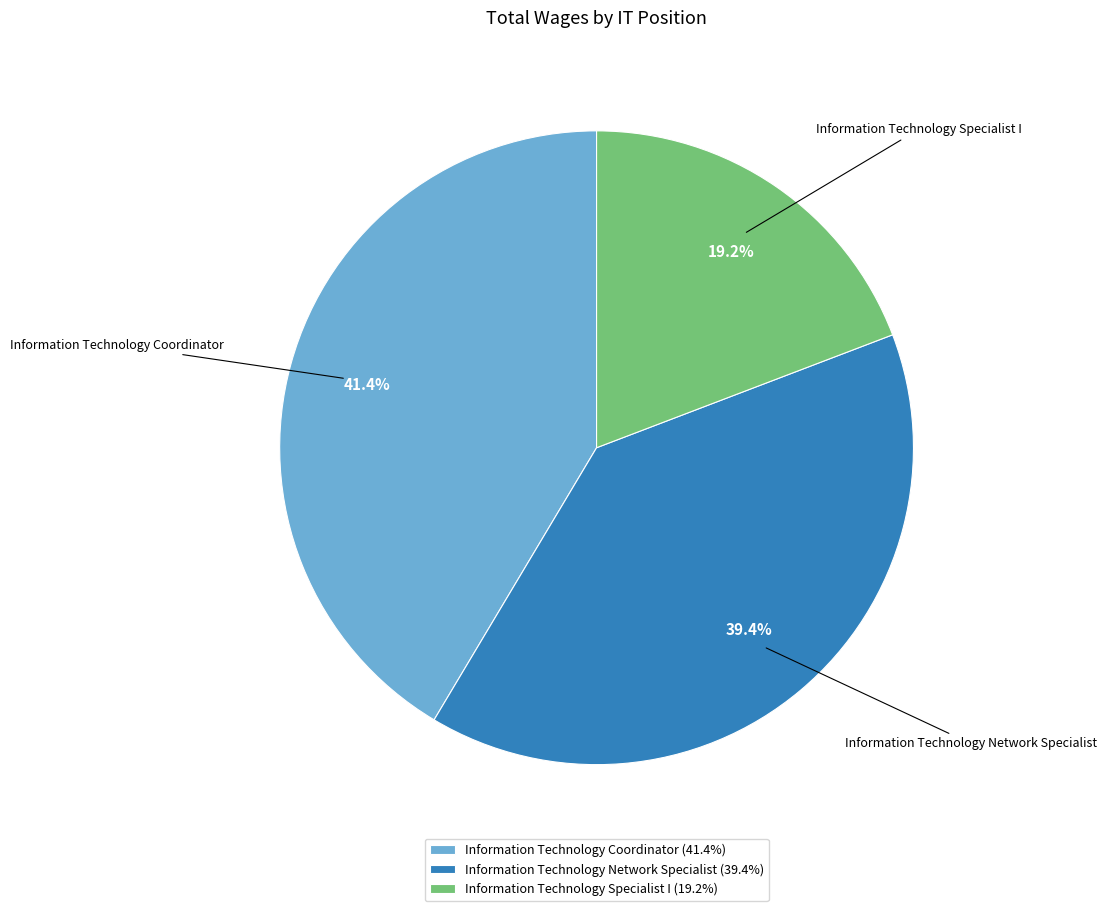

The Information Technology Network Specialist slice represents 47% of the pie. True or false?

False